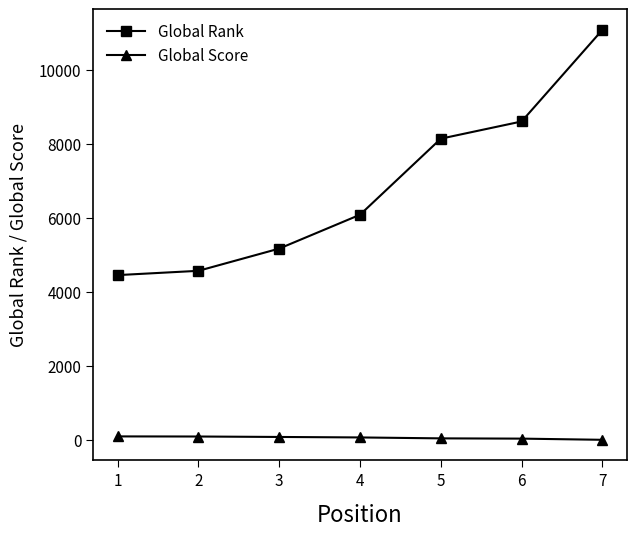

What is the value of the Global Rank point at the 1st from the left?

4454